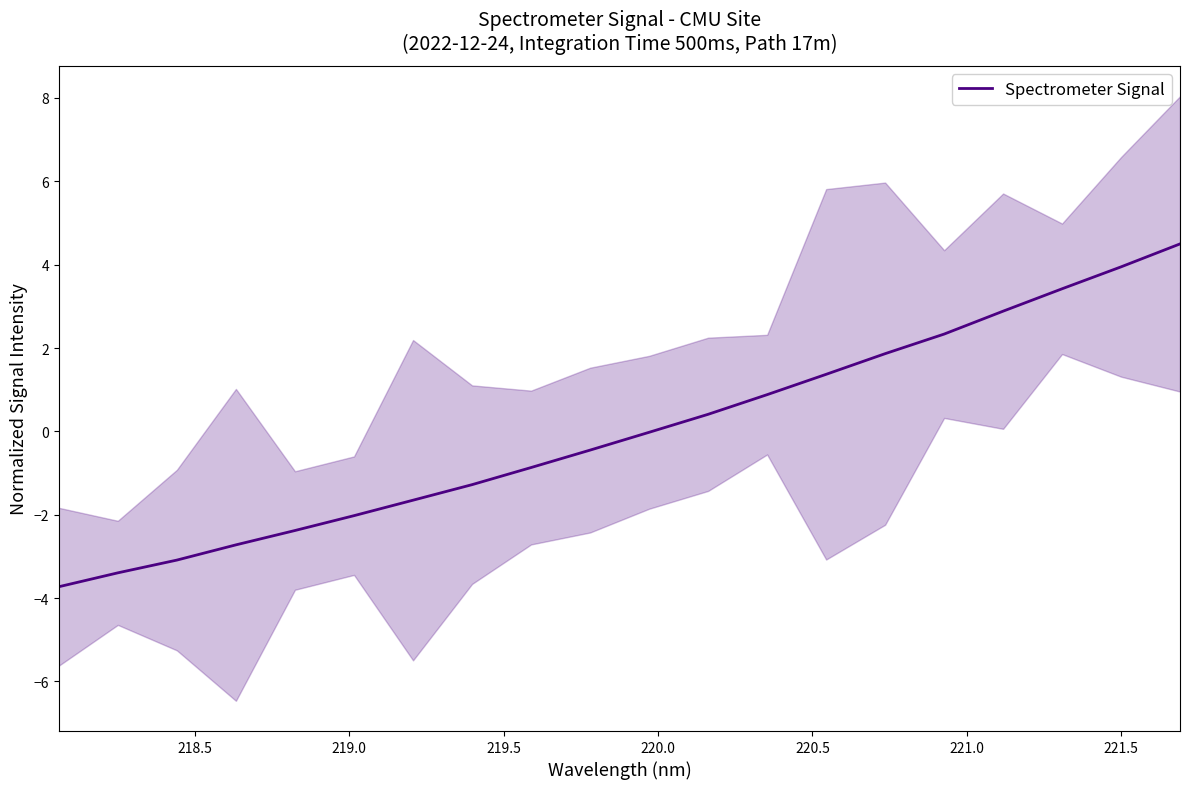

The value at 11 is 0.3. True or false?

False